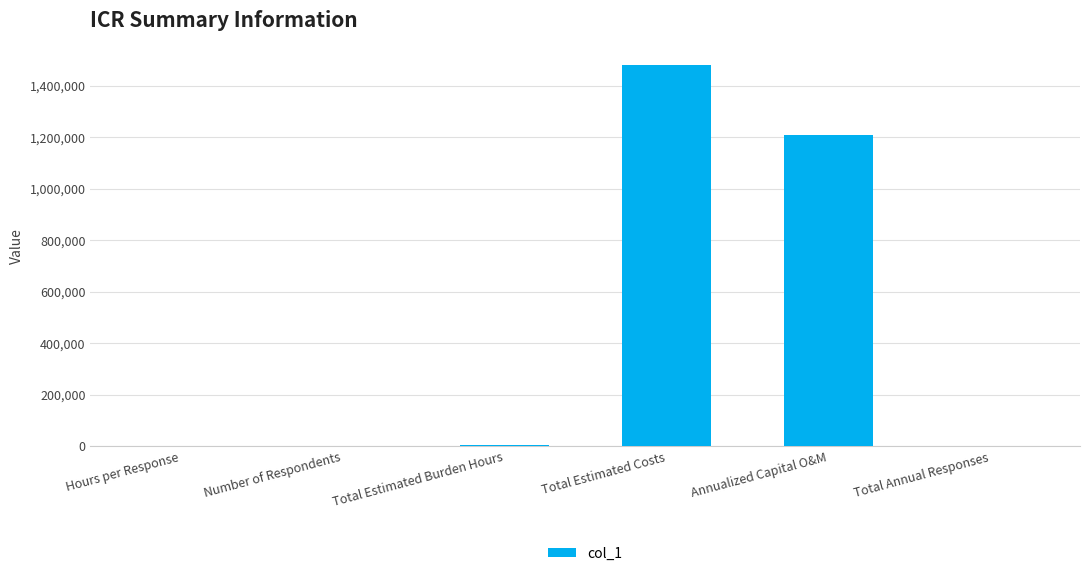

At which label is the value closest to 740008?

Annualized Capital O&M